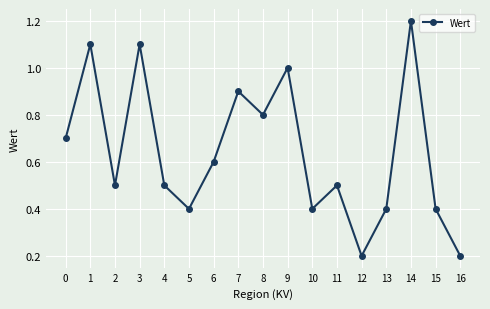

At which category does the data reach its first local peak?

1